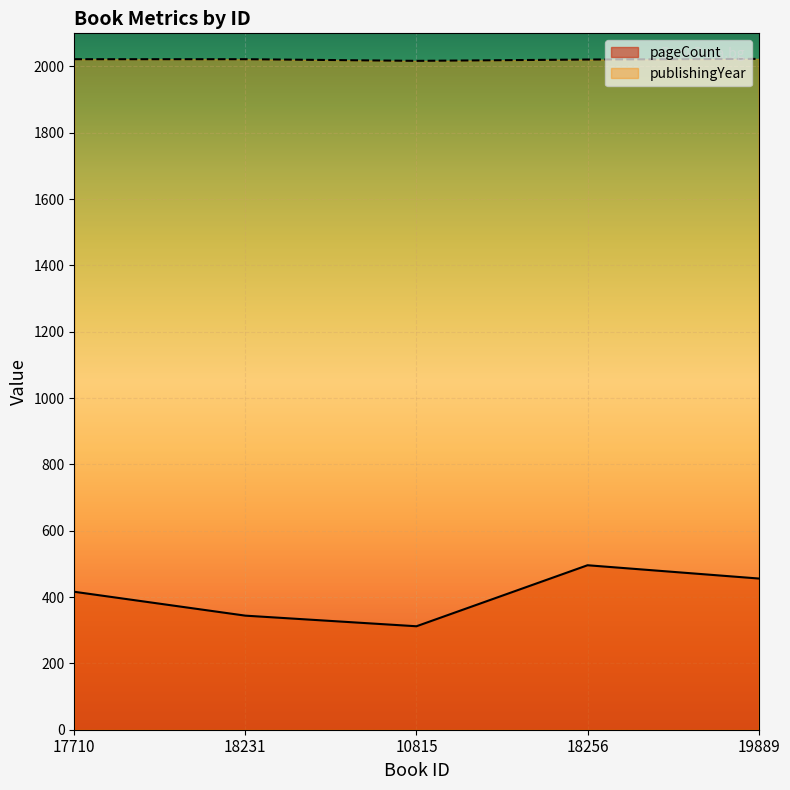

Does the chart display data point markers on the line(s)?

No